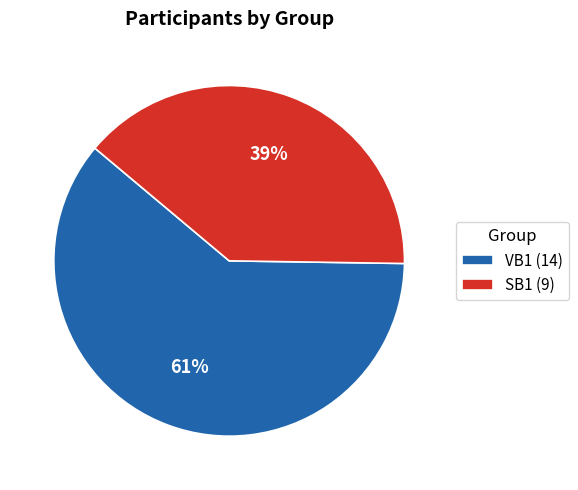

Which has a higher value, SB1 or VB1?

VB1